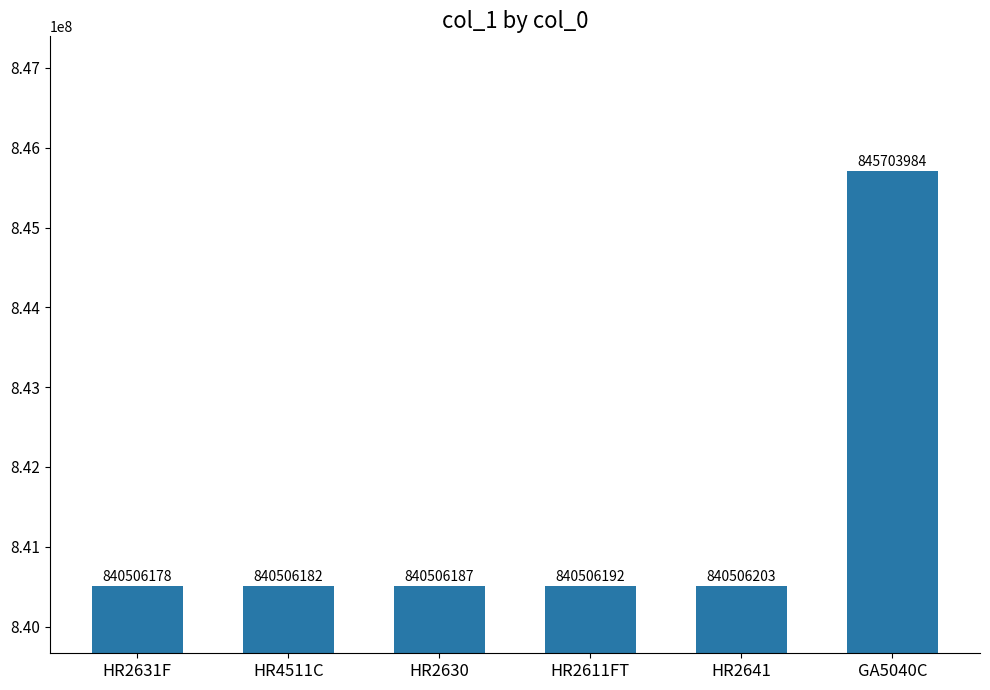

Read the value at HR2641.

840506203